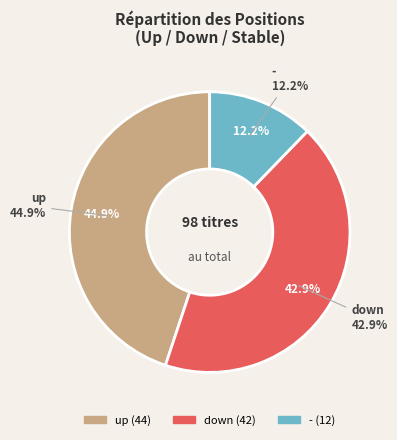

Does down represent more than half of the total?

No